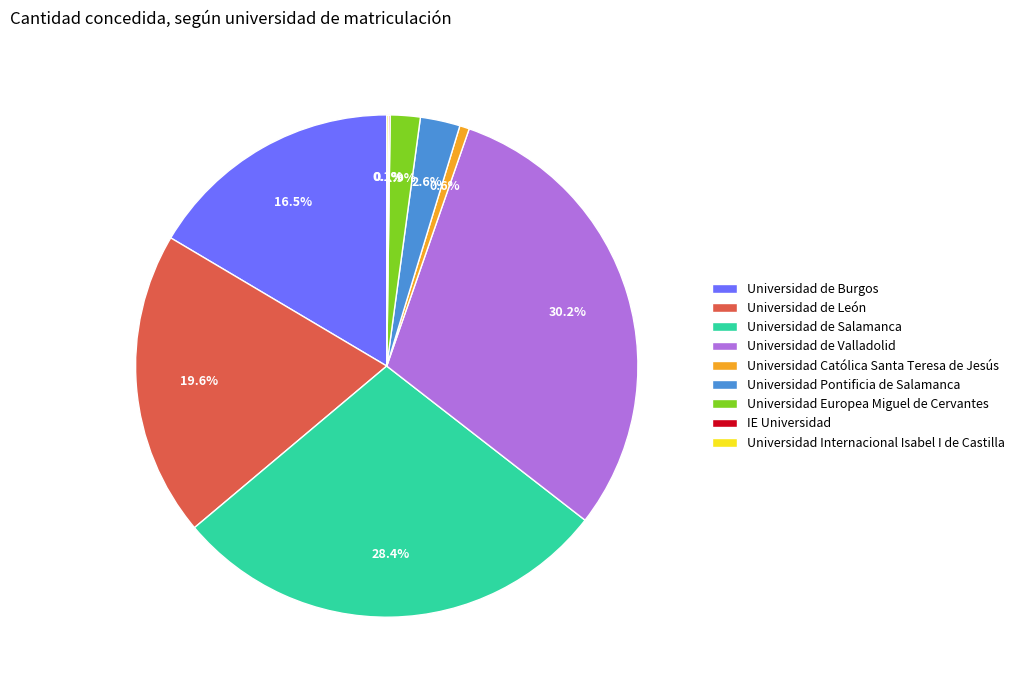

Does any single category account for the majority?

No